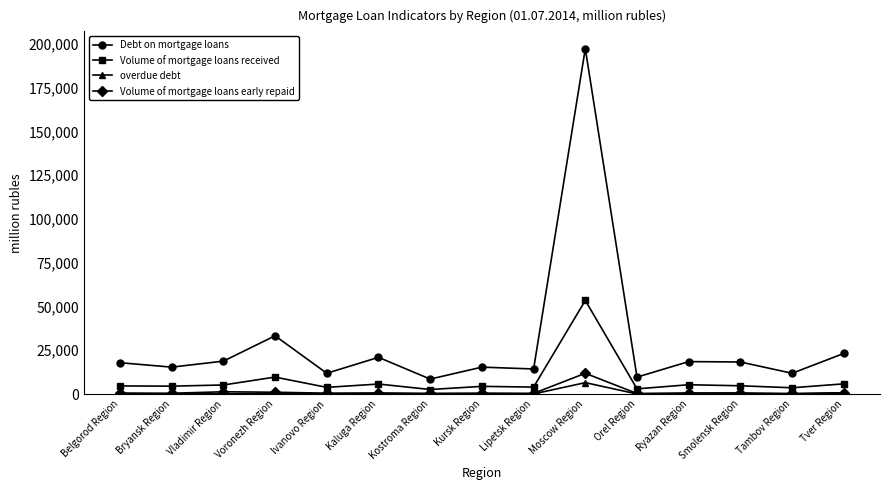

The value of Debt on mortgage loans at Smolensk Region is 32864. True or false?

False